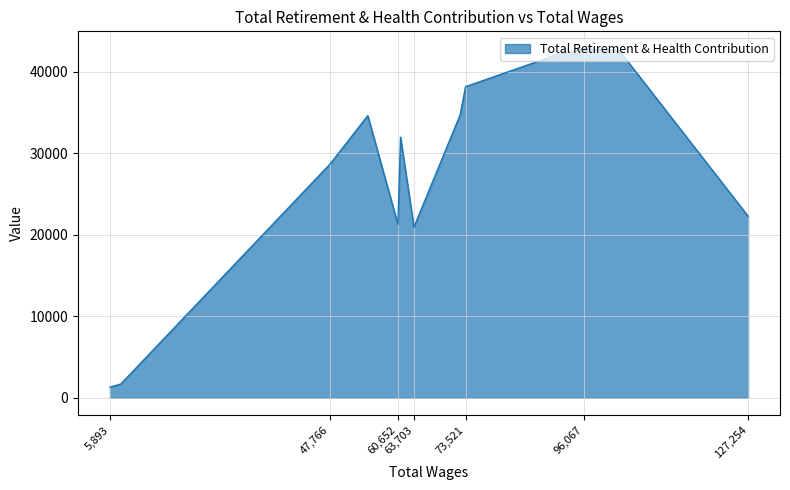

How many points are lower than both their immediate neighbors (excluding endpoints)?

2